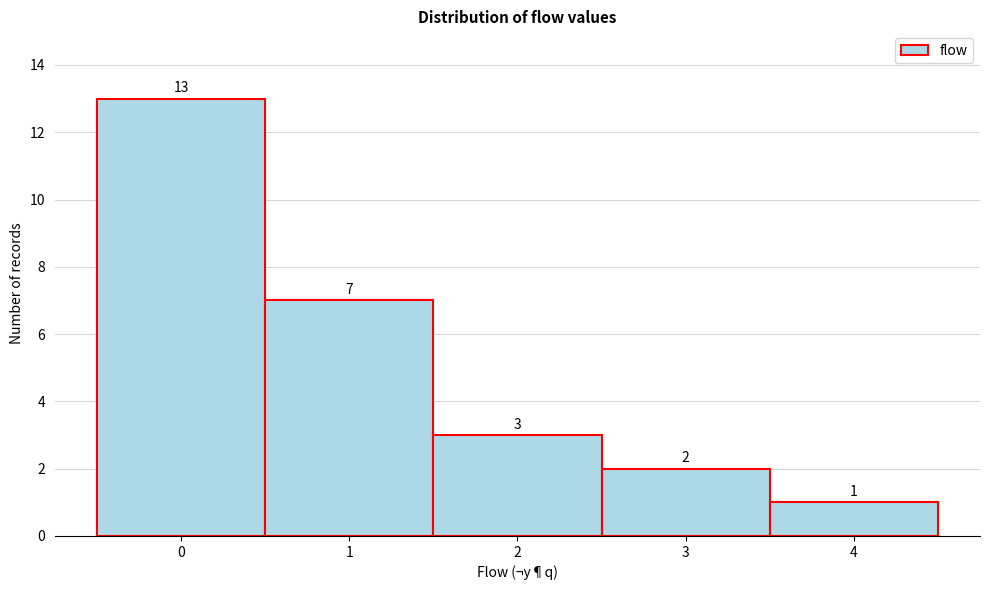

Reading left to right, list every bar in this chart as the range it spans on the x-axis followed by its height.

-0.5 to 0.5: 13
0.5 to 1.5: 7
1.5 to 2.5: 3
2.5 to 3.5: 2
3.5 to 4.5: 1